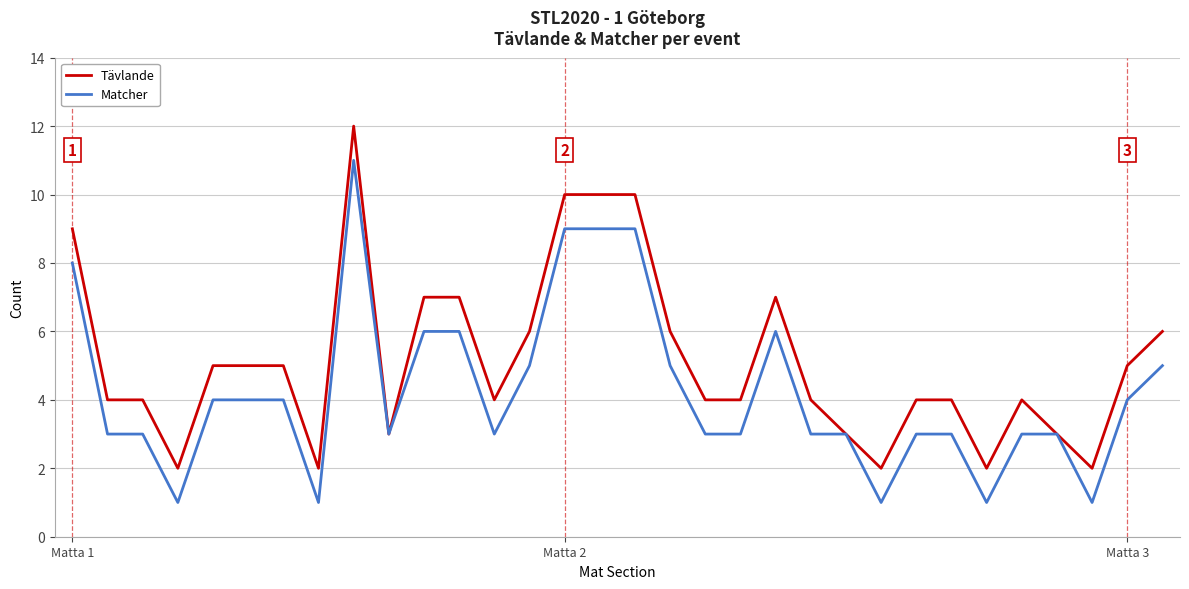

List the series in order of their overall mean, highest first.

Tävlande, Matcher